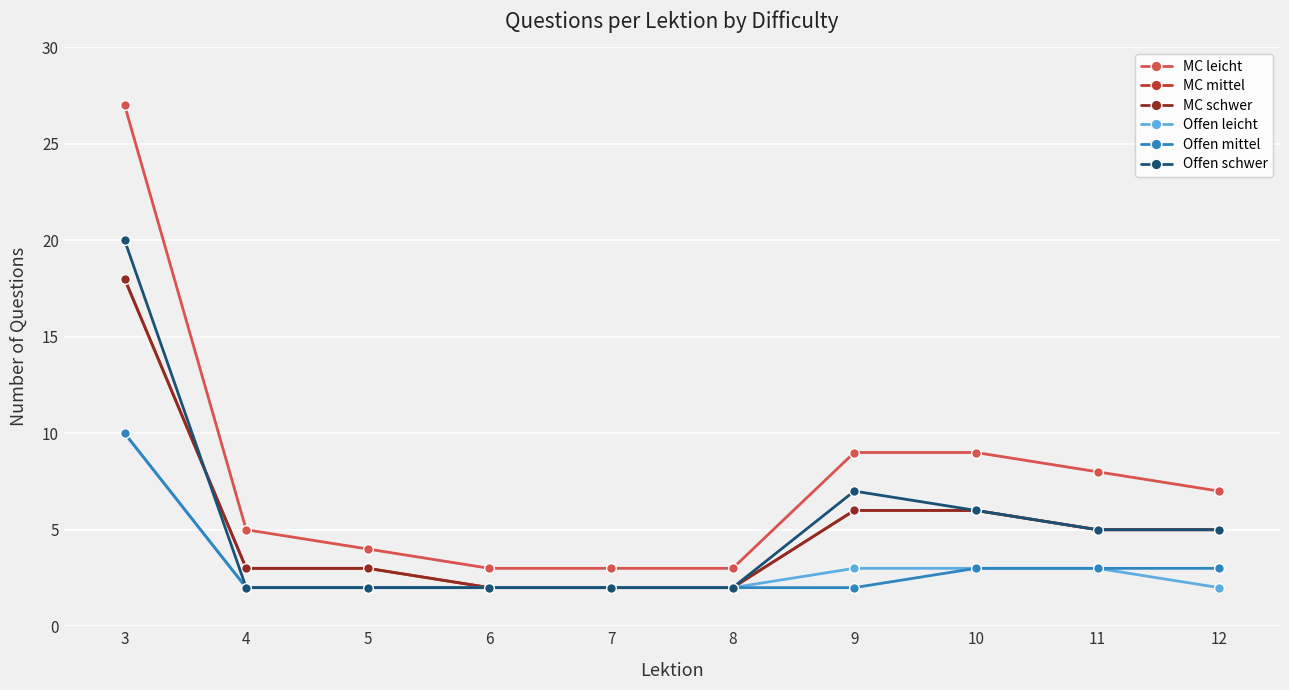

Does the chart have visible grid lines?

Yes